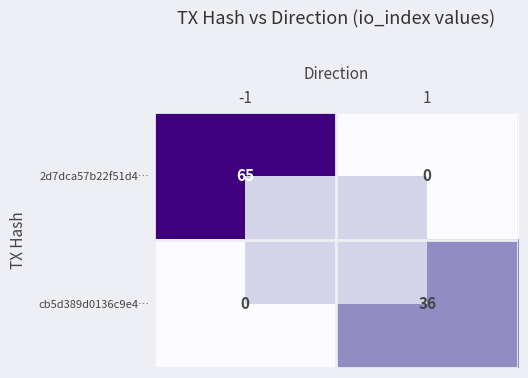

List the series in order of their peak value, highest first.

2d7dca57b22f51d4…, cb5d389d0136c9e4…